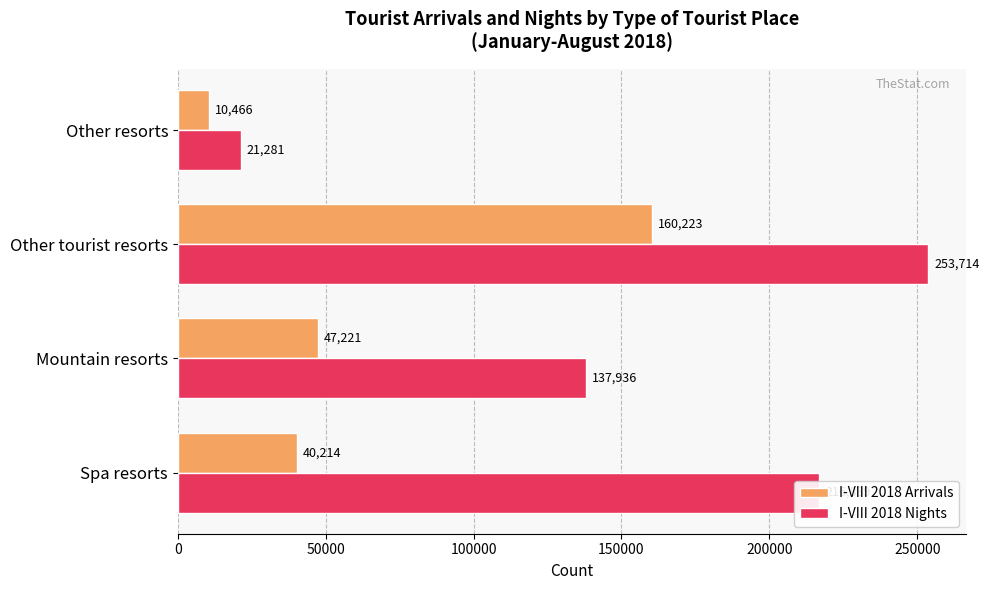

Rank the series at Mountain resorts from lowest to highest value.

I-VIII 2018 Arrivals, I-VIII 2018 Nights